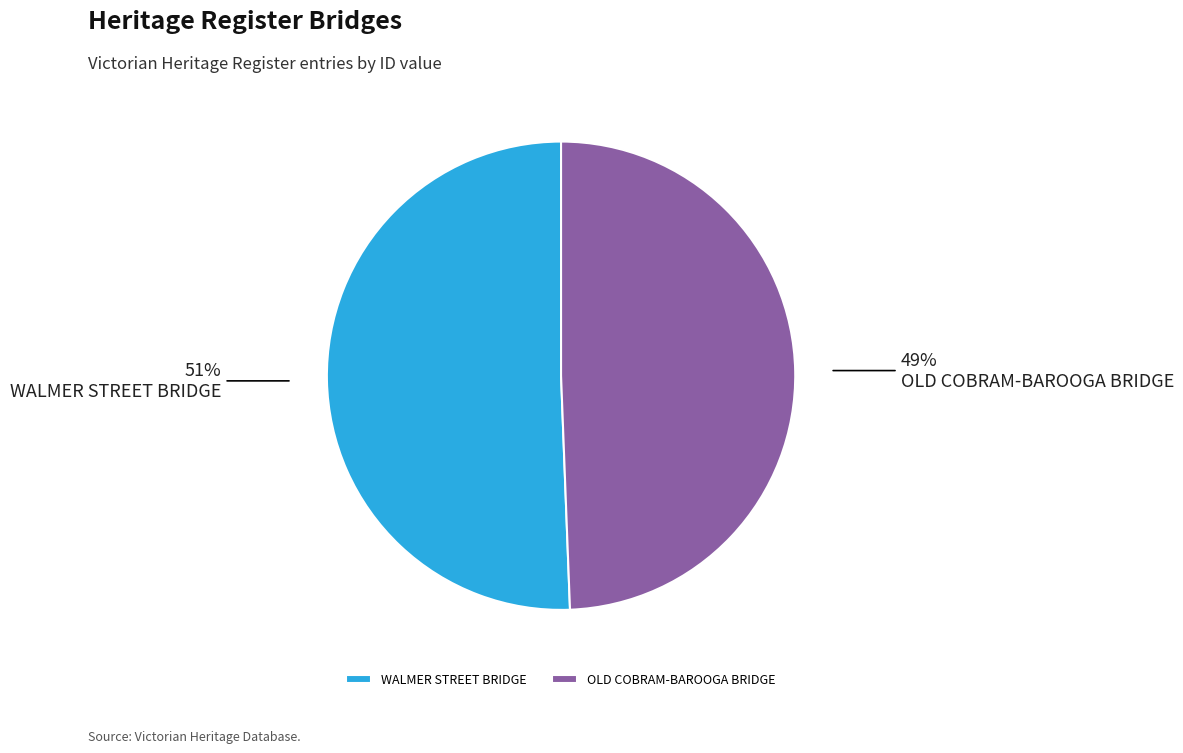

The OLD COBRAM-BAROOGA BRIDGE slice represents 49% of the pie. True or false?

True